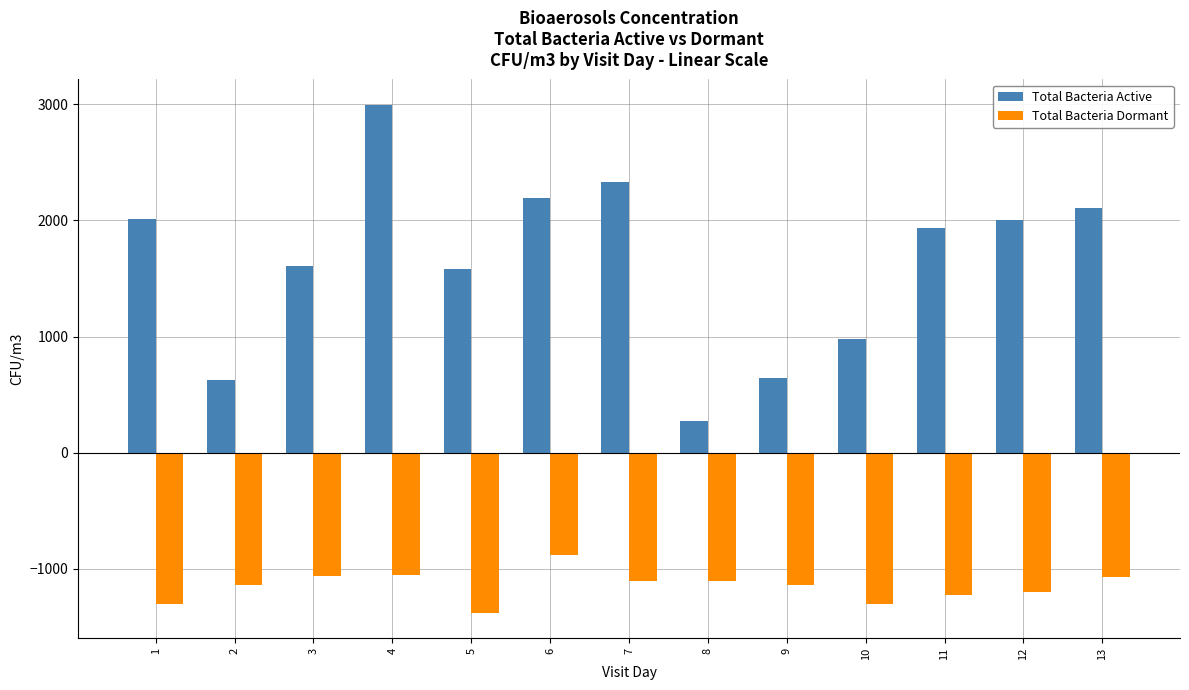

The value of Total Bacteria Active at 10 is 1402.4. True or false?

False